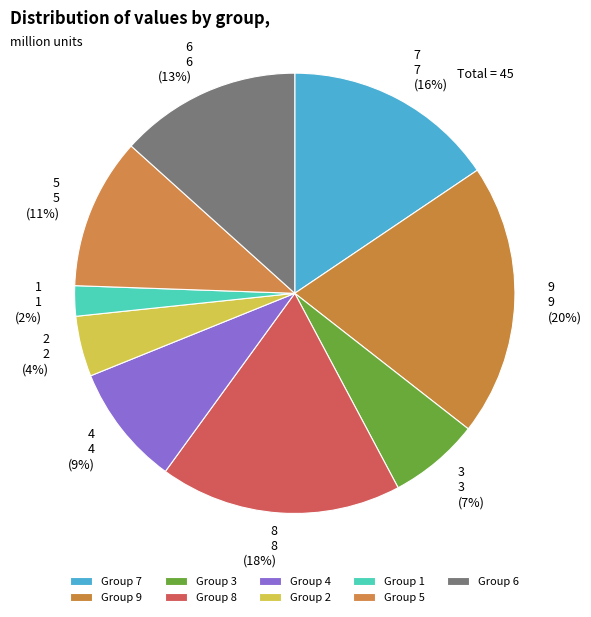

Count the number of slices in the pie.

9